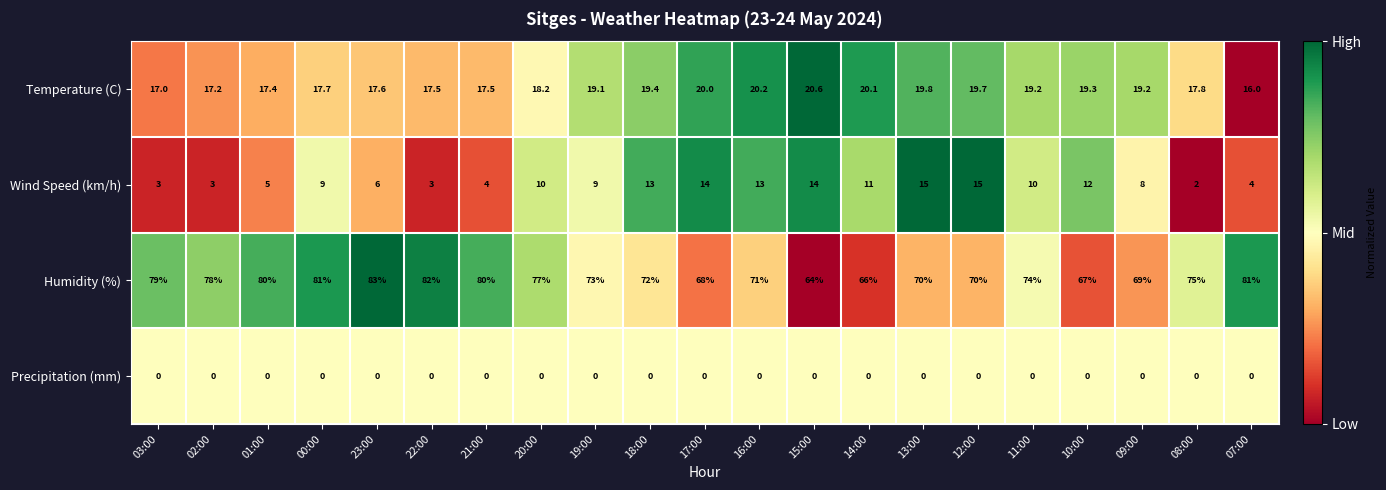

The value of Wind Speed (km/h) at 08:00 is 2.0. True or false?

True